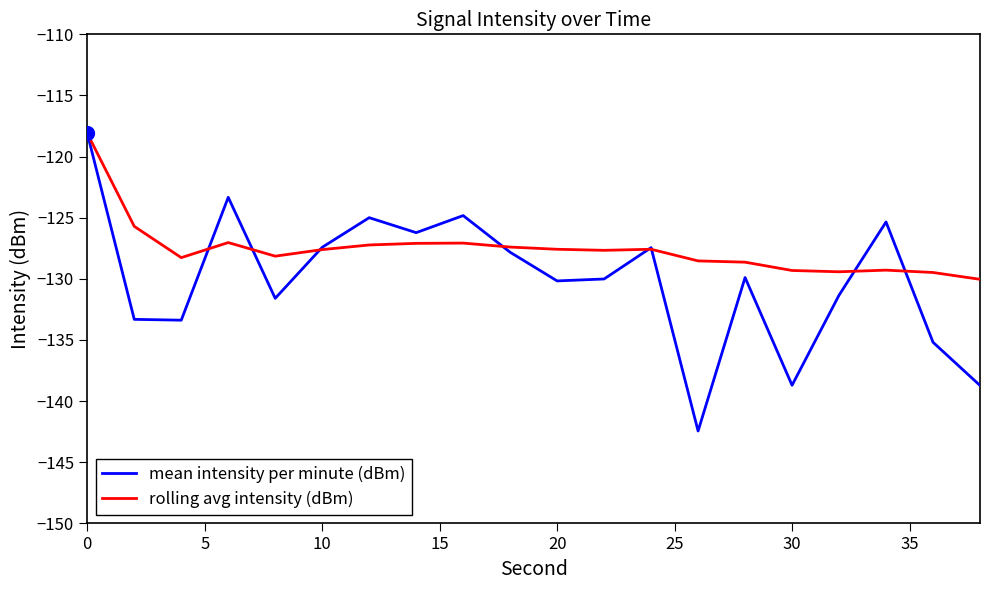

Which series has the largest total across all categories?

rolling avg intensity (dBm)